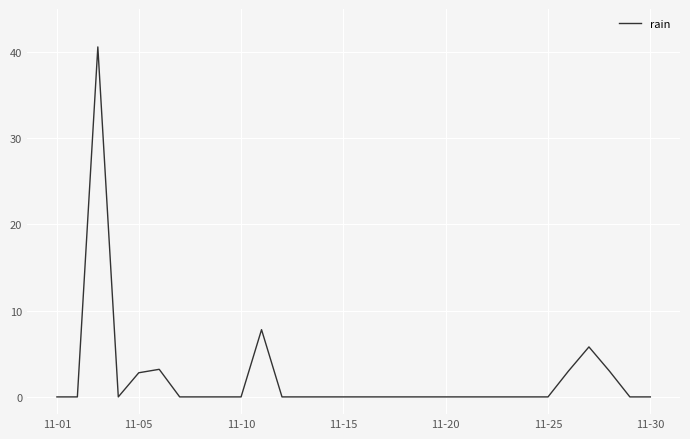

True or false: there are more than 0 points higher than both neighbors.

True